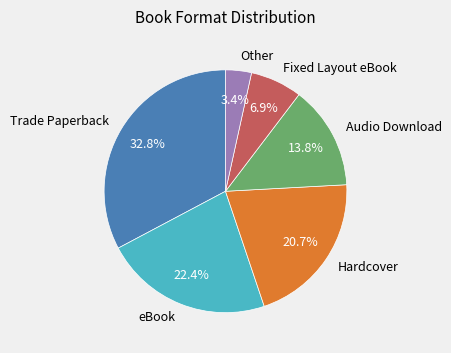

Between Other and Trade Paperback, which is larger?

Trade Paperback